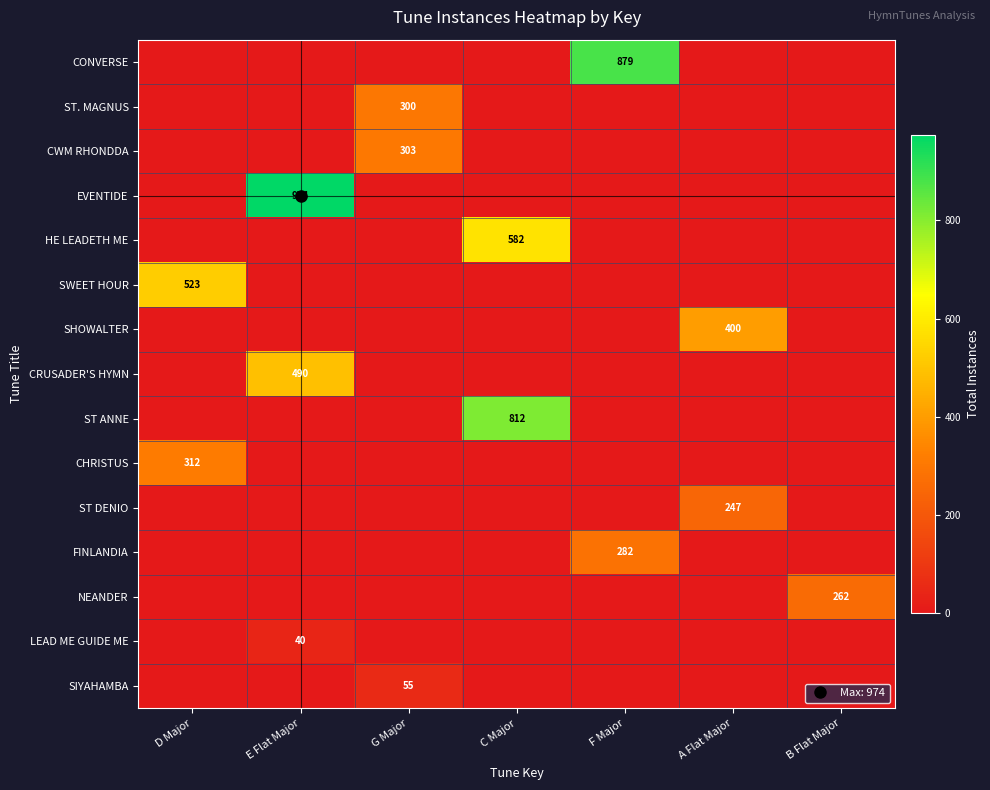

Is the value of EVENTIDE at E Flat Major greater than the value of SIYAHAMBA at G Major?

Yes